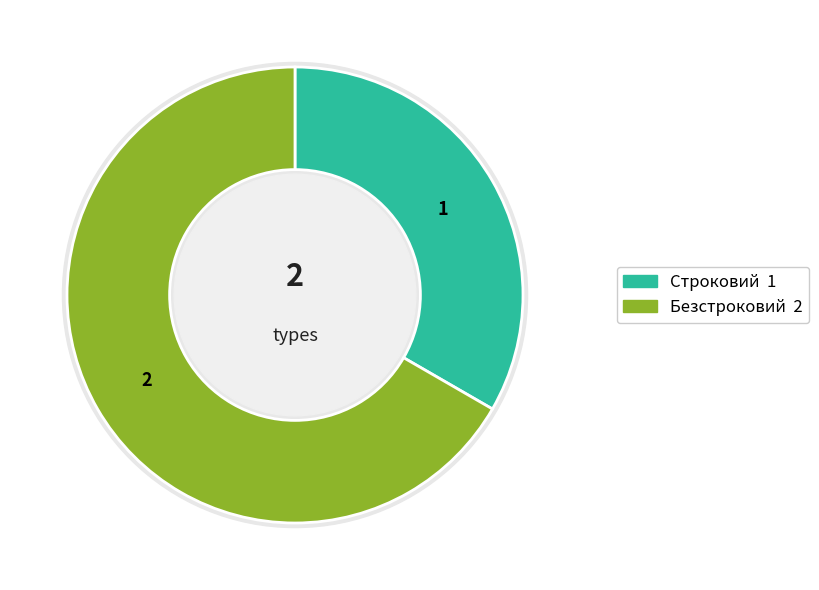

The Безстроковий slice represents 74% of the pie. True or false?

False